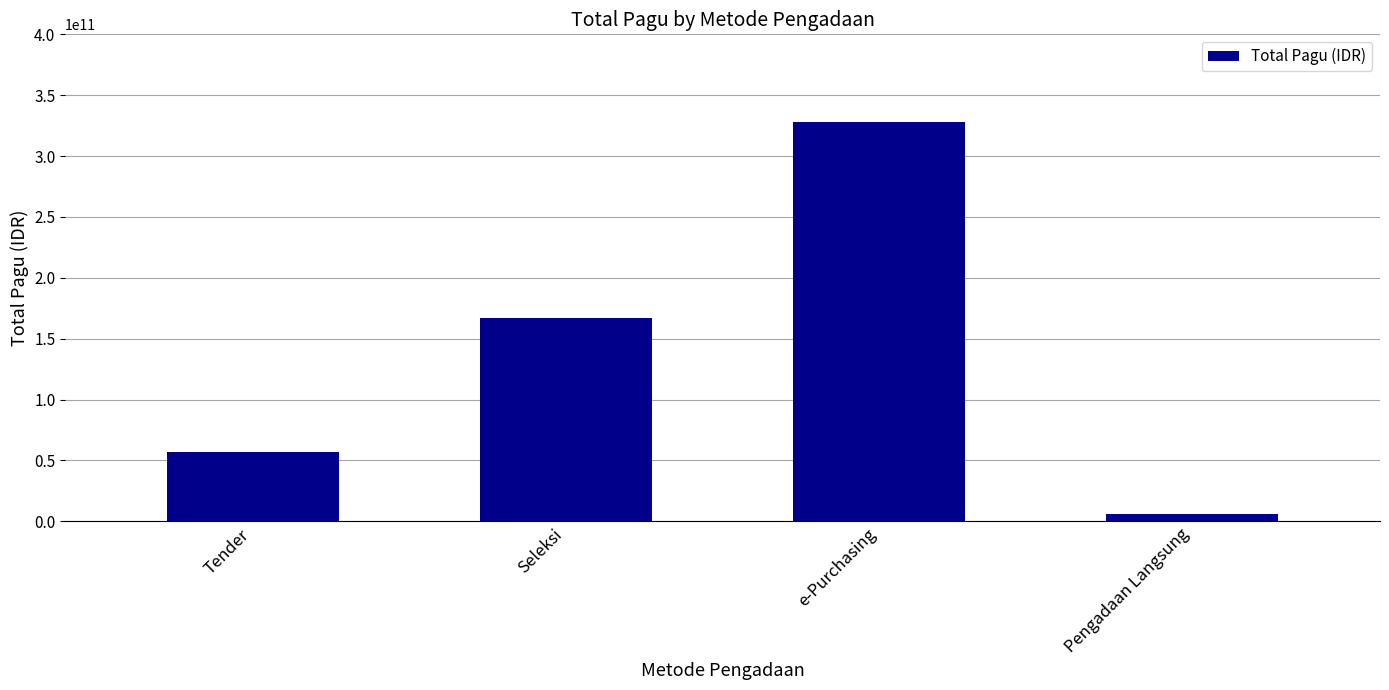

Approximately how many times larger is the value at Seleksi compared to Pengadaan Langsung?

29.6